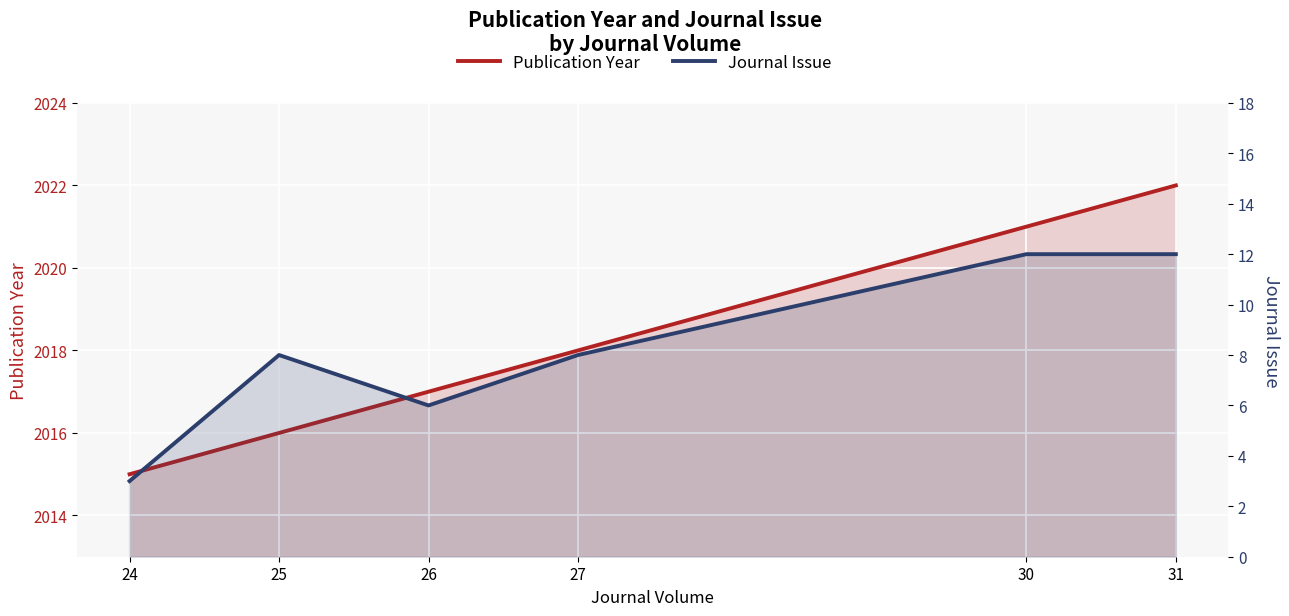

What is the average value of the Publication Year series?

2018